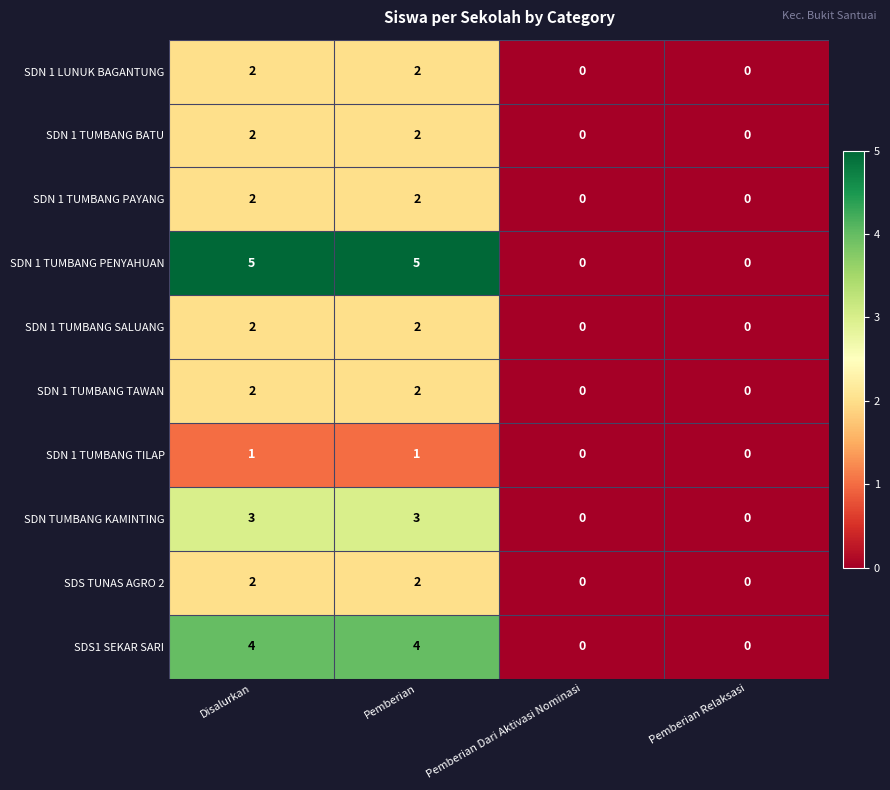

Is it true that SDS TUNAS AGRO 2 equals 0 at Pemberian Relaksasi?

True